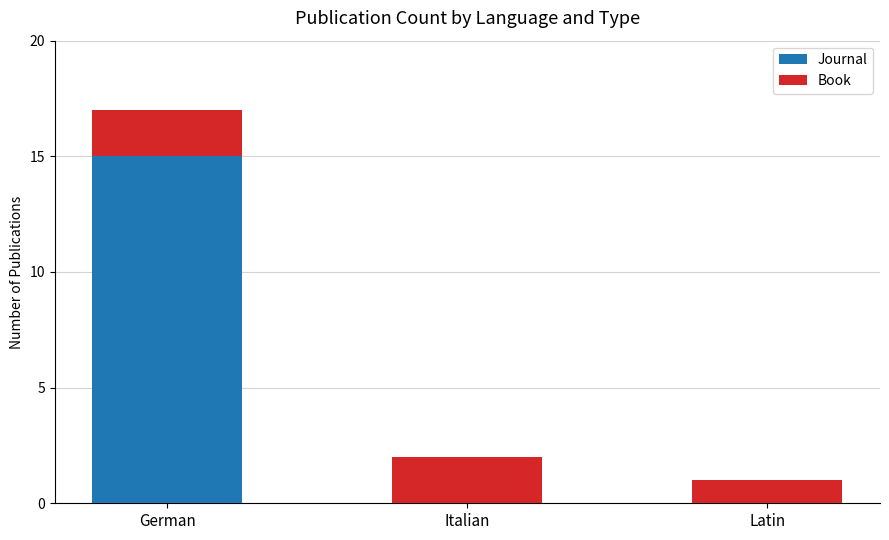

The value of Journal at Italian is -5. True or false?

False